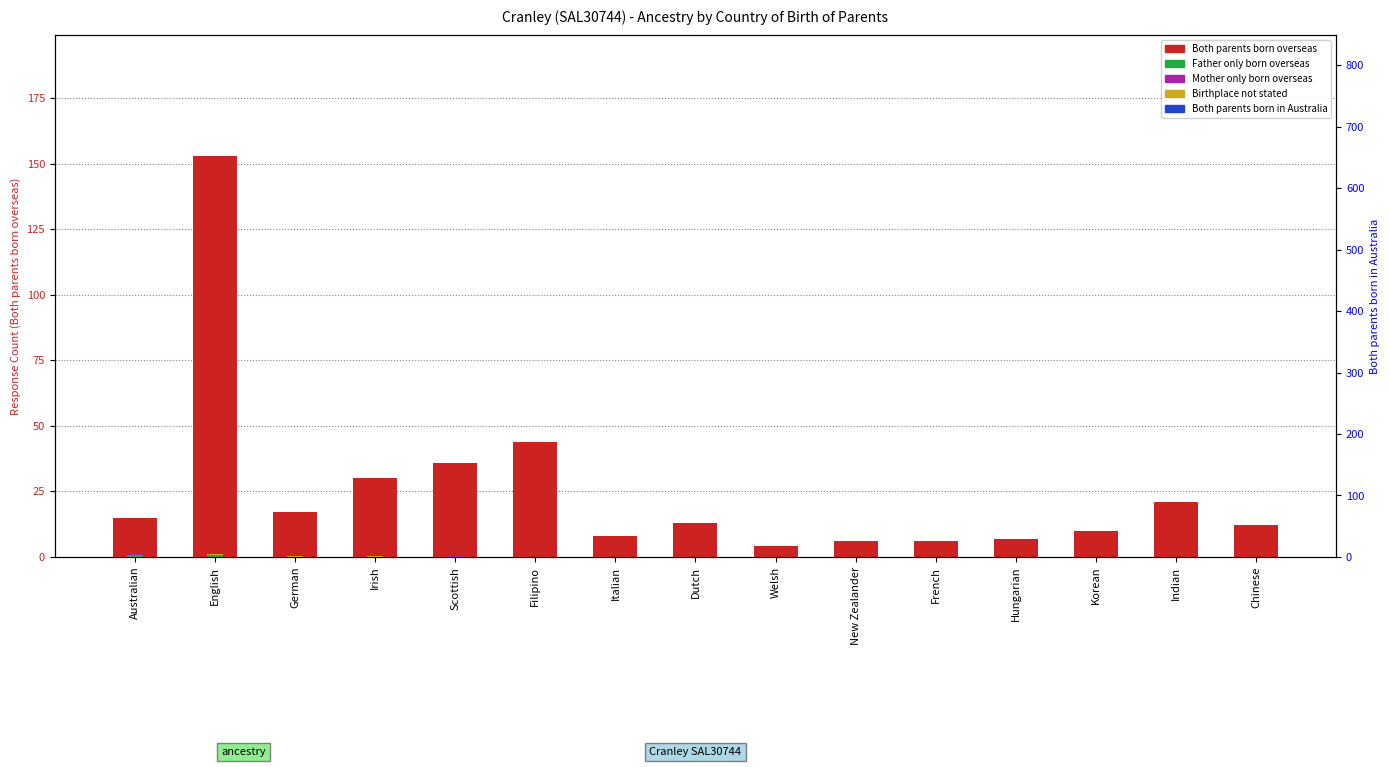

What is the label of the 15th bar from the right?

Australian